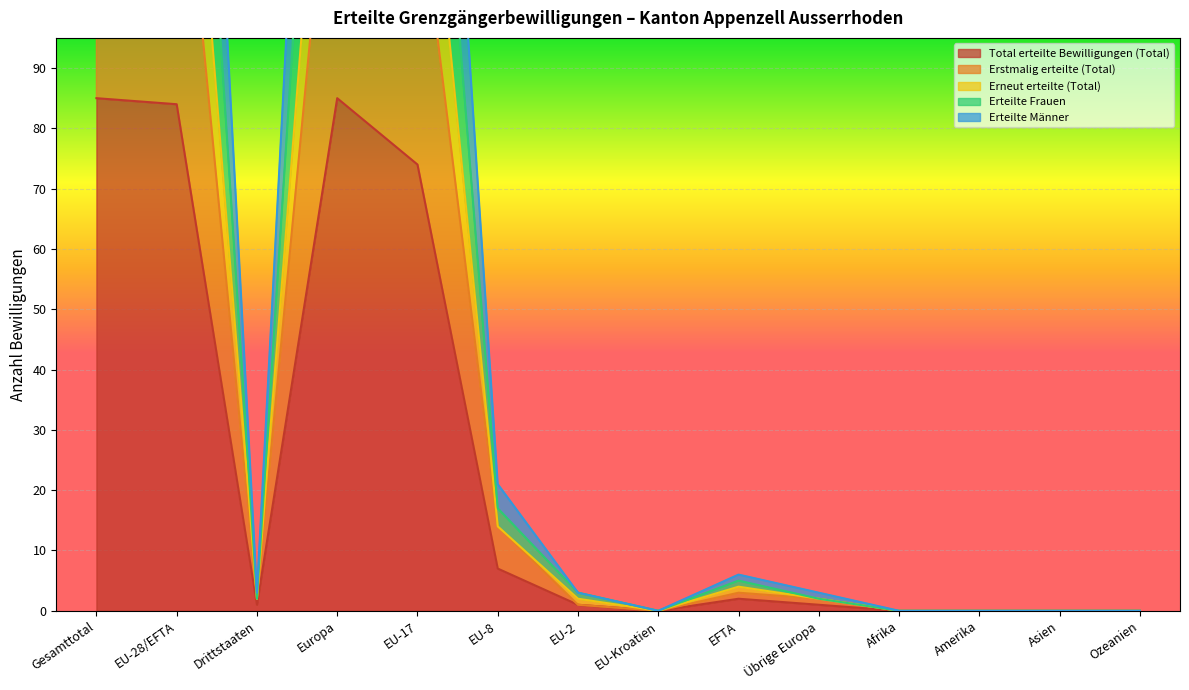

What position from the left is EU-2?

7